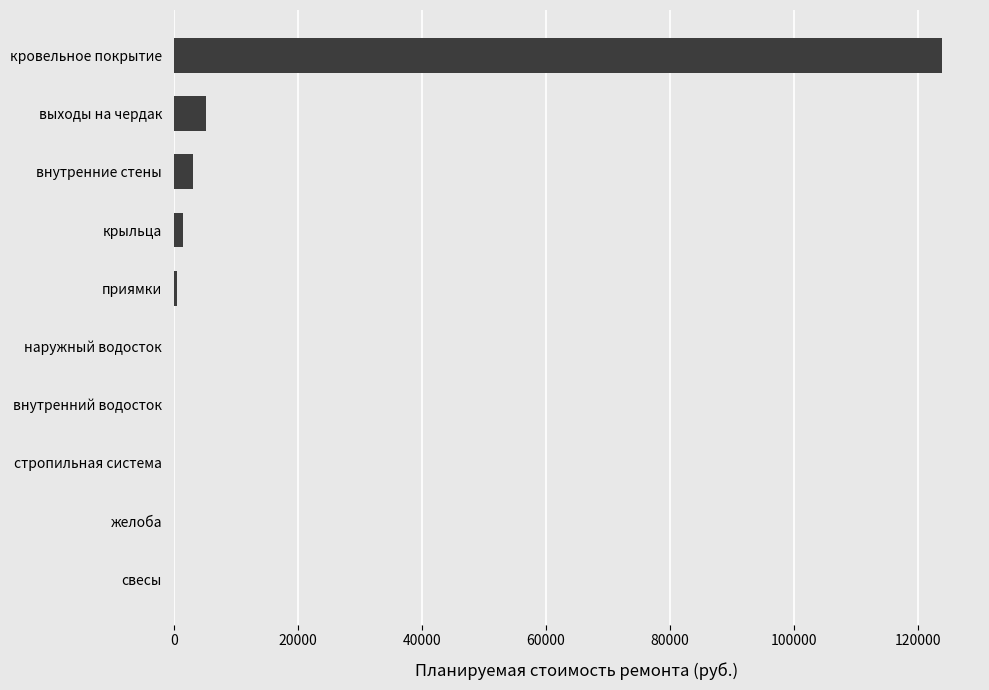

What is the greatest value displayed?

123771.0